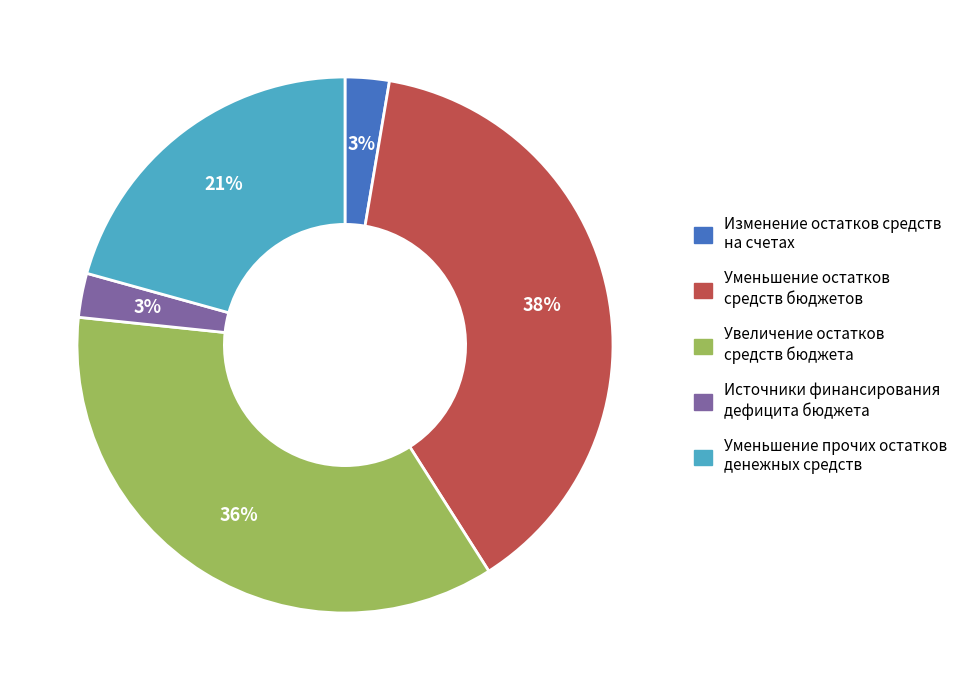

To the nearest percent, what portion does Уменьшение остатков средств бюджетов represent?

38%